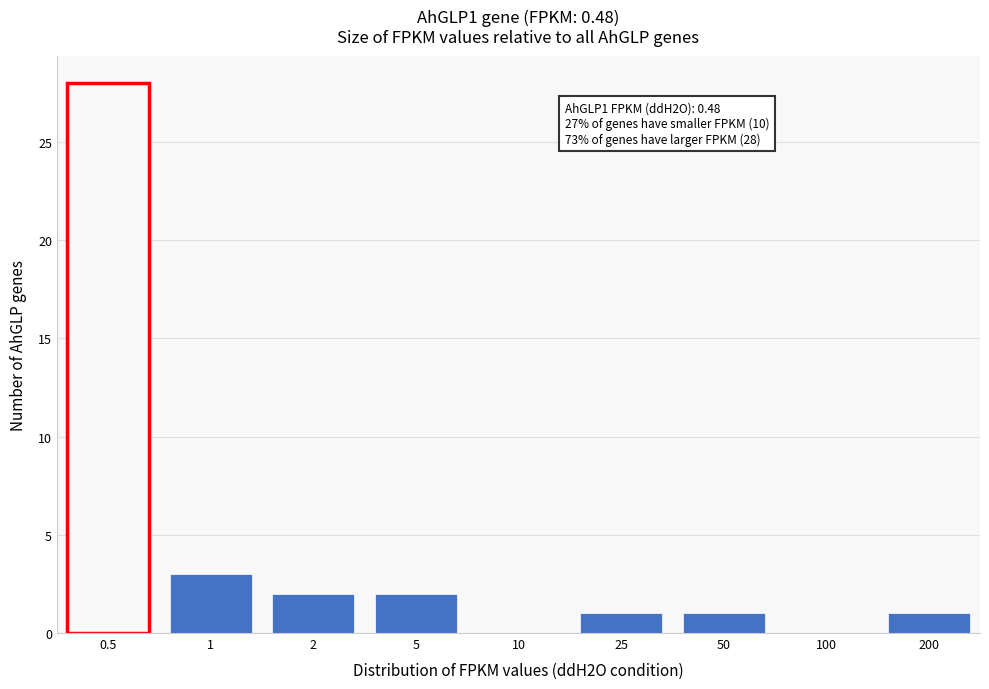

Reading right to left, list all the values displayed in this chart.

200=1	100=0	50=1	25=1	10=0	5=2	2=2	1=3	0.5=28